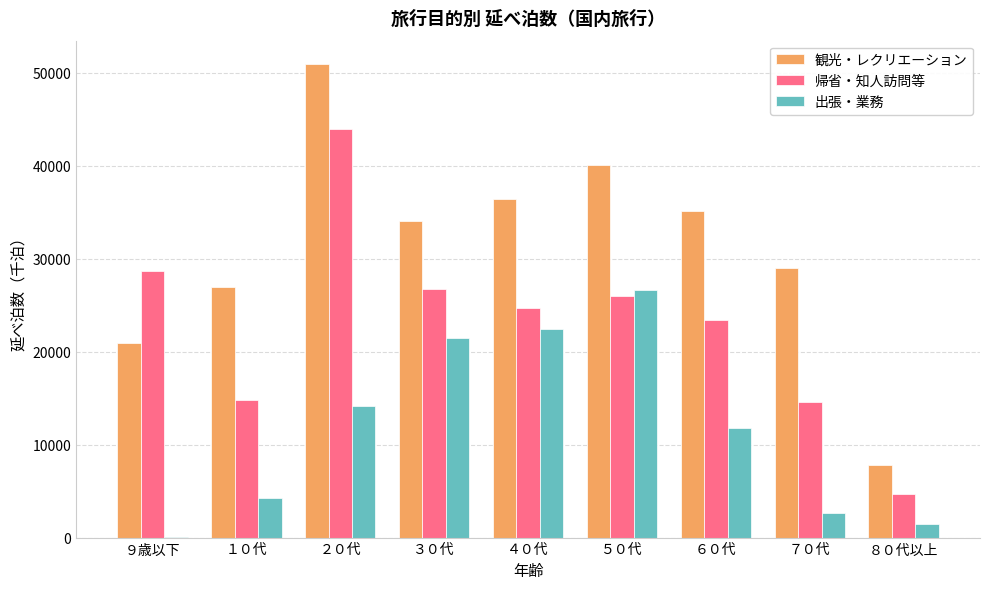

Is it true that 観光・レクリエーション equals 26981.1 at １０代?

True